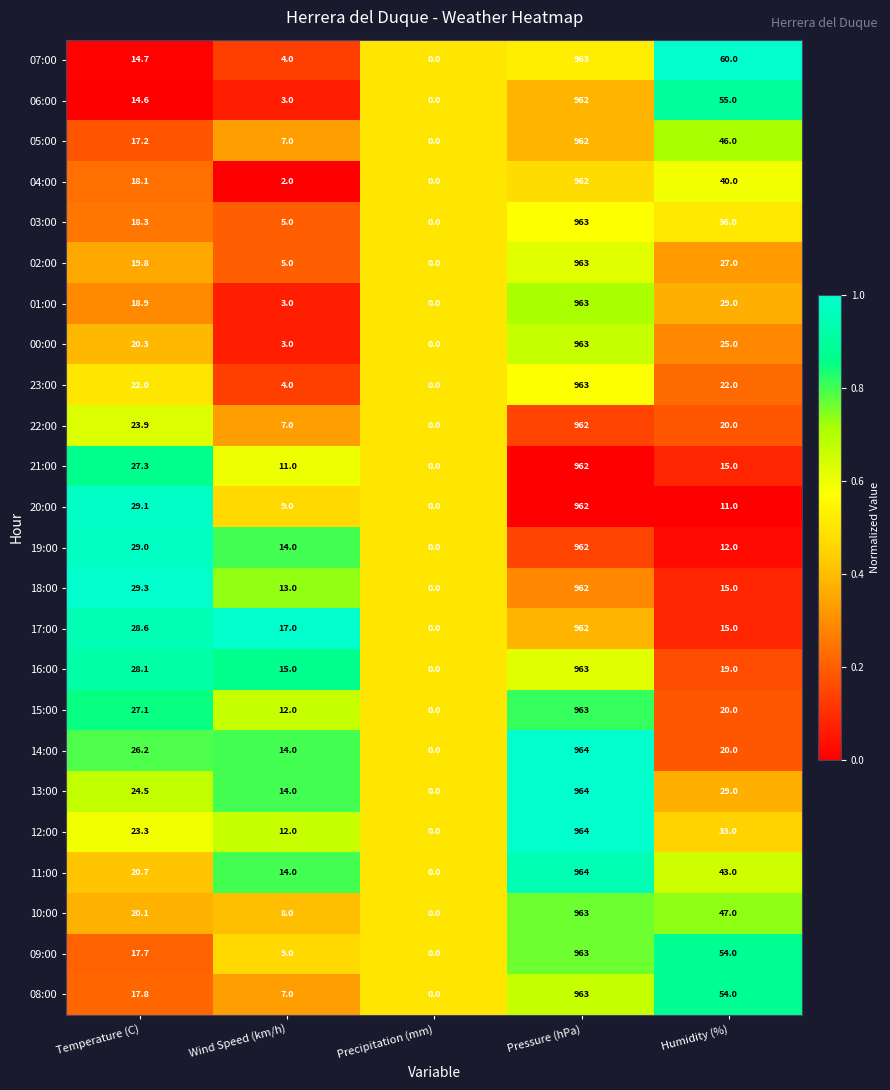

At which label does 20:00 first exceed 11?

Temperature (C)